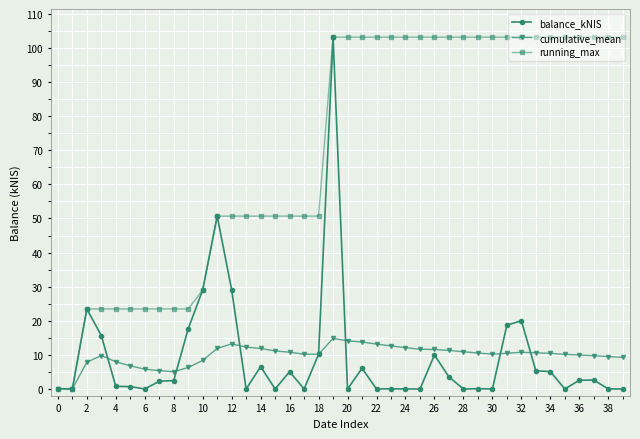

Which series has the largest total across all categories?

running_max